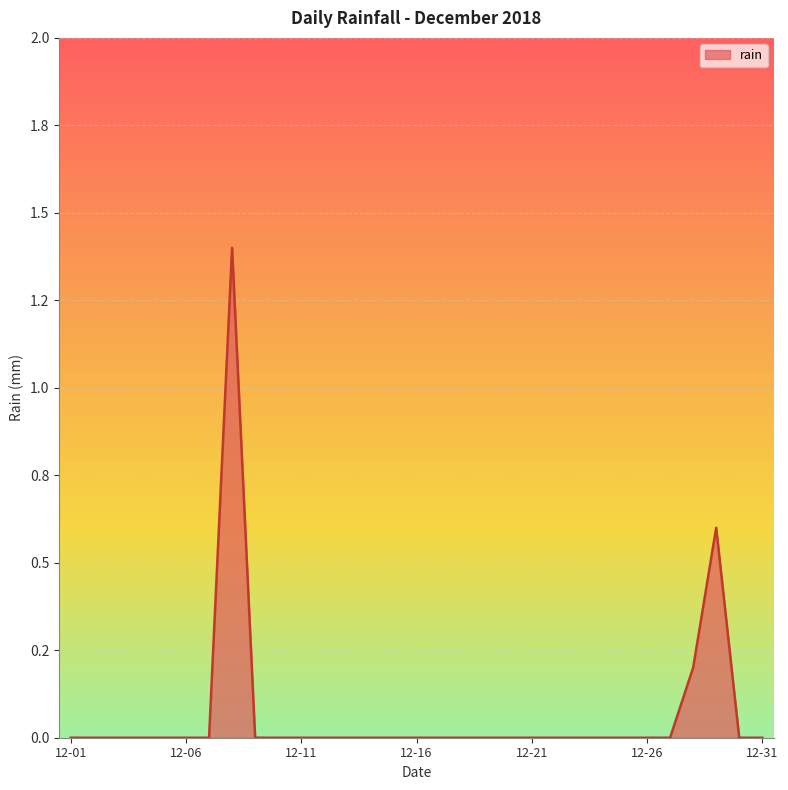

Where is the data nearest to the value 0?

12-01